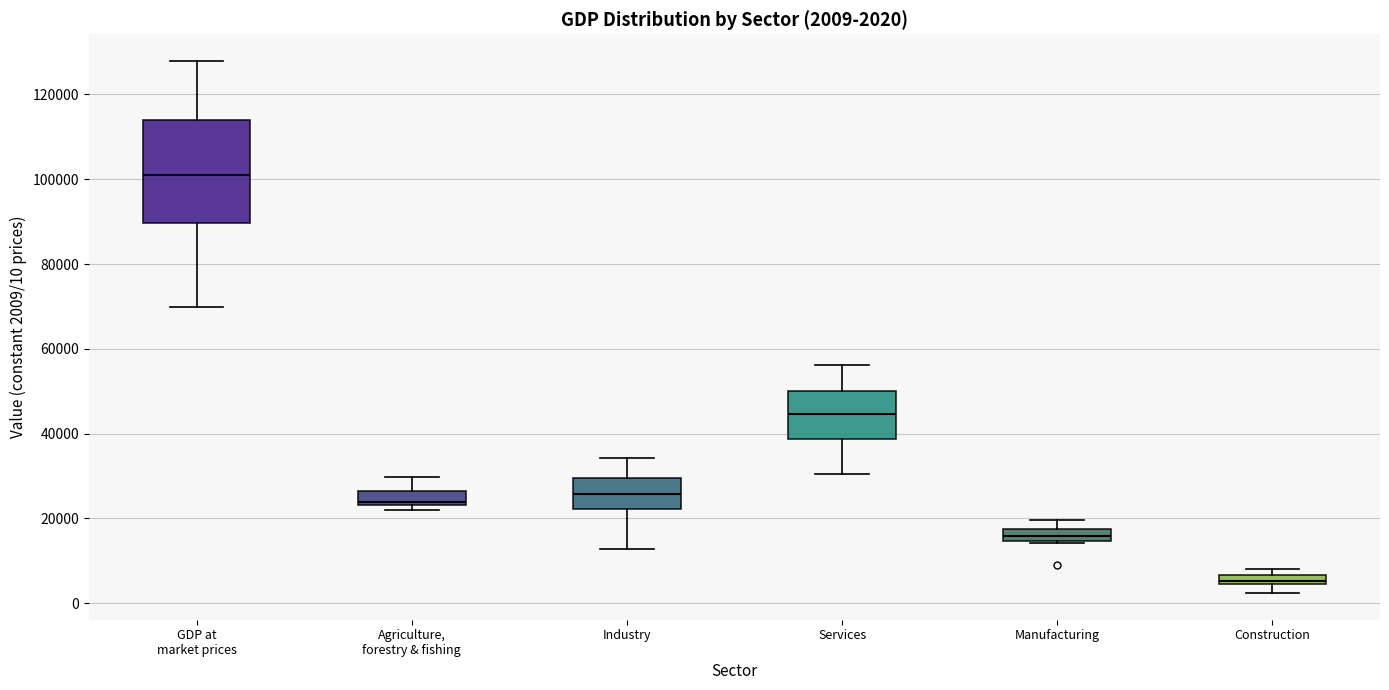

Which box is the tallest, from its lower edge to its upper edge?

GDP at market prices